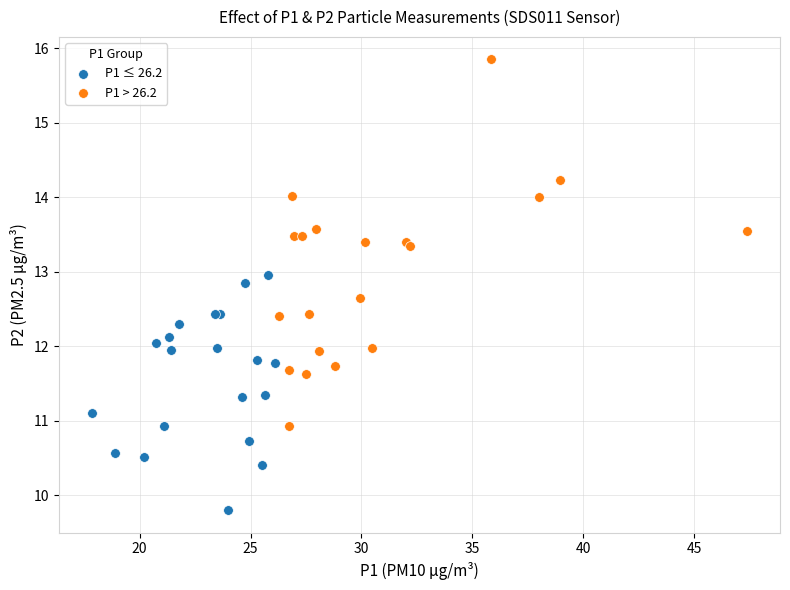

Which series reaches the maximum Y coordinate?

P1 > 26.2